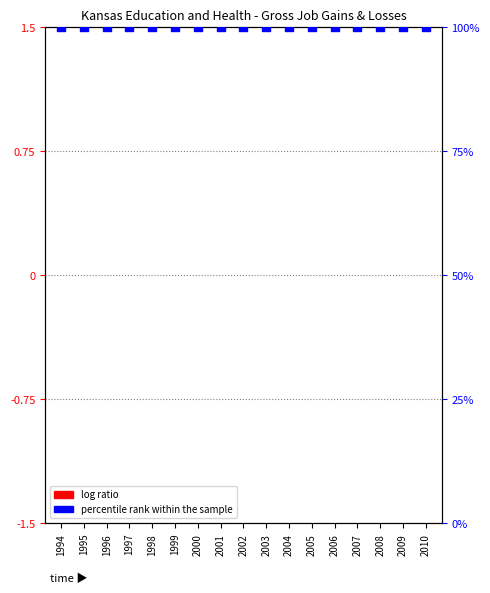

What are all the series names shown in the legend?

log ratio, percentile rank within the sample